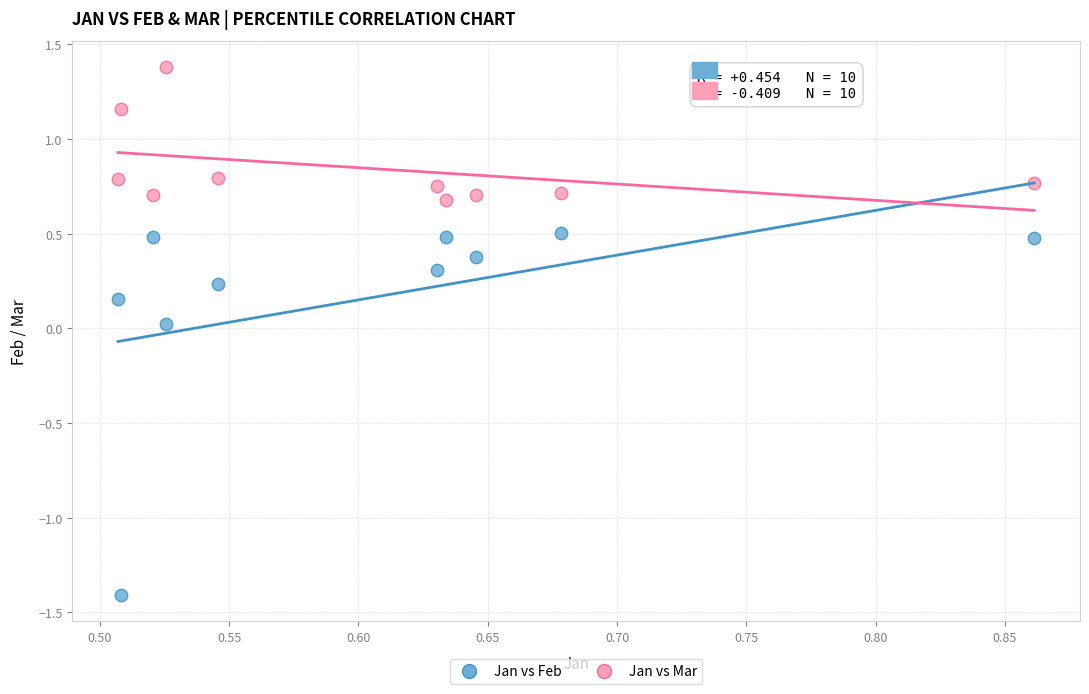

Which series reaches the minimum Y coordinate?

Jan vs Feb